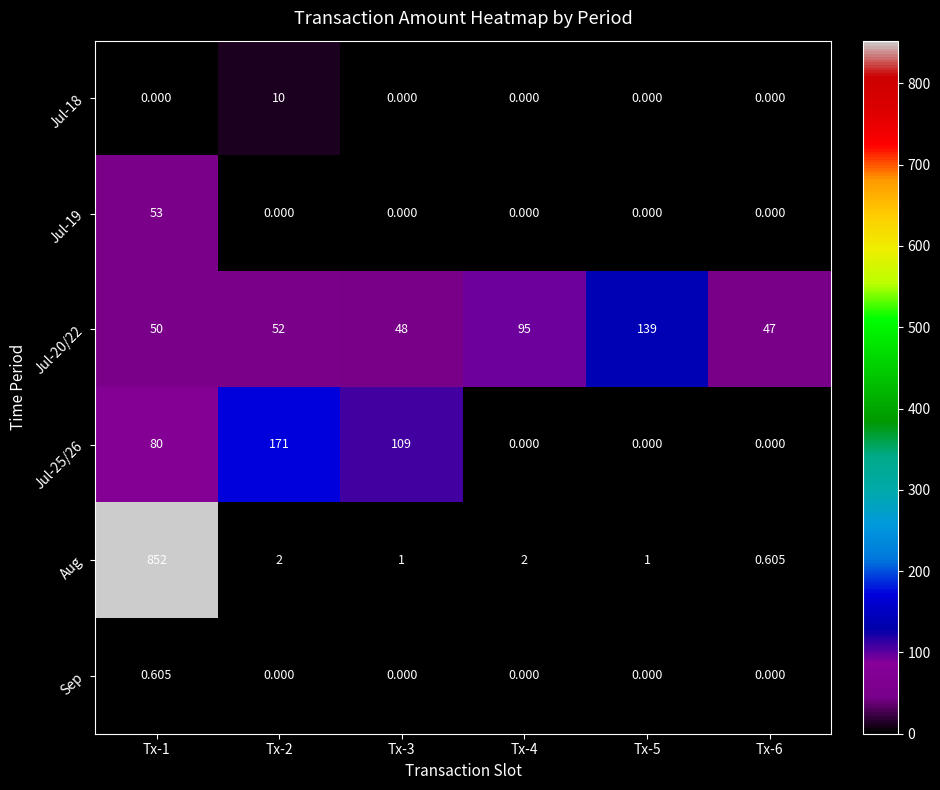

What is the difference between the highest and lowest values at Tx-6?

47.0